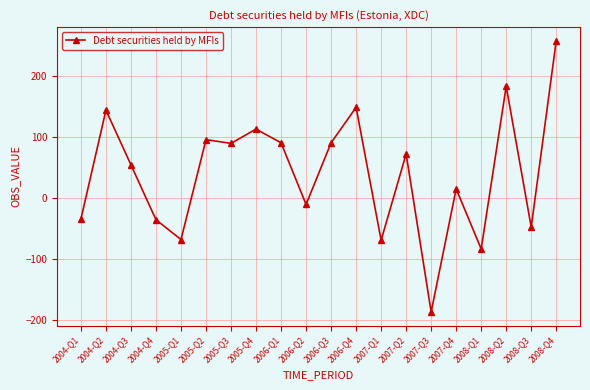

At which category does the data reach its first local valley?

2005-Q1